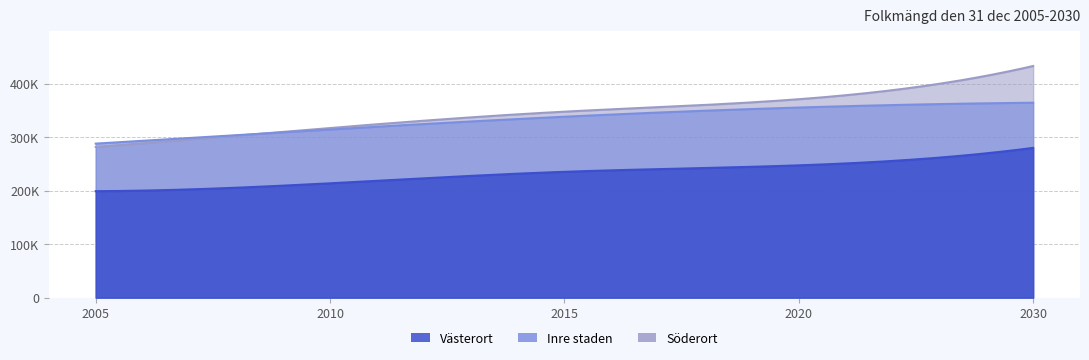

True or false: Inre staden has more than 1 interior local peaks.

False